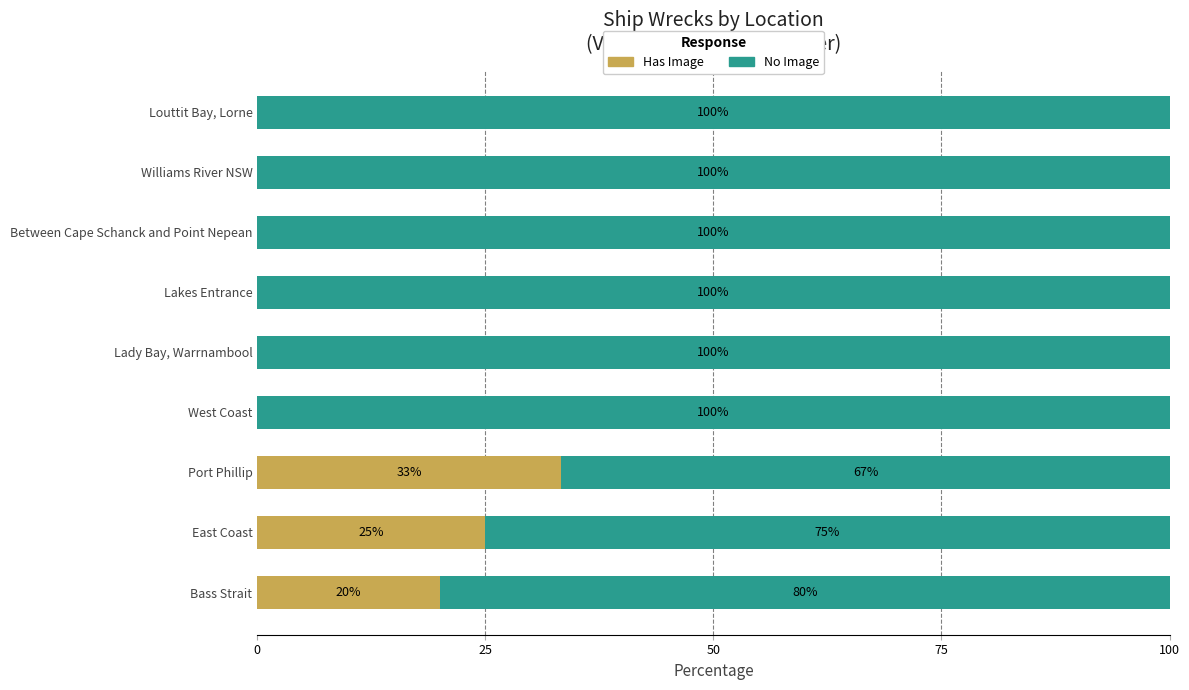

What is the sum of the Has Image values at Bass Strait and East Coast?

45.0